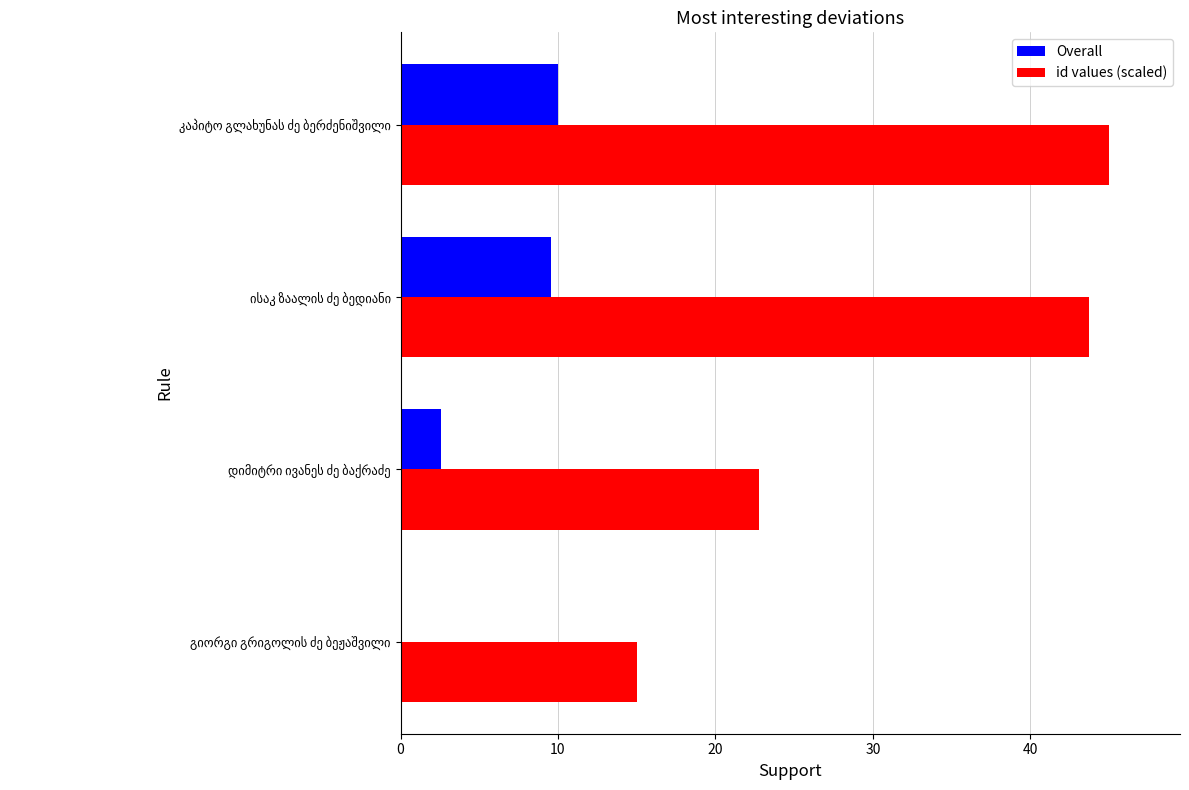

What is the sum of all id values (scaled) values?

126.5